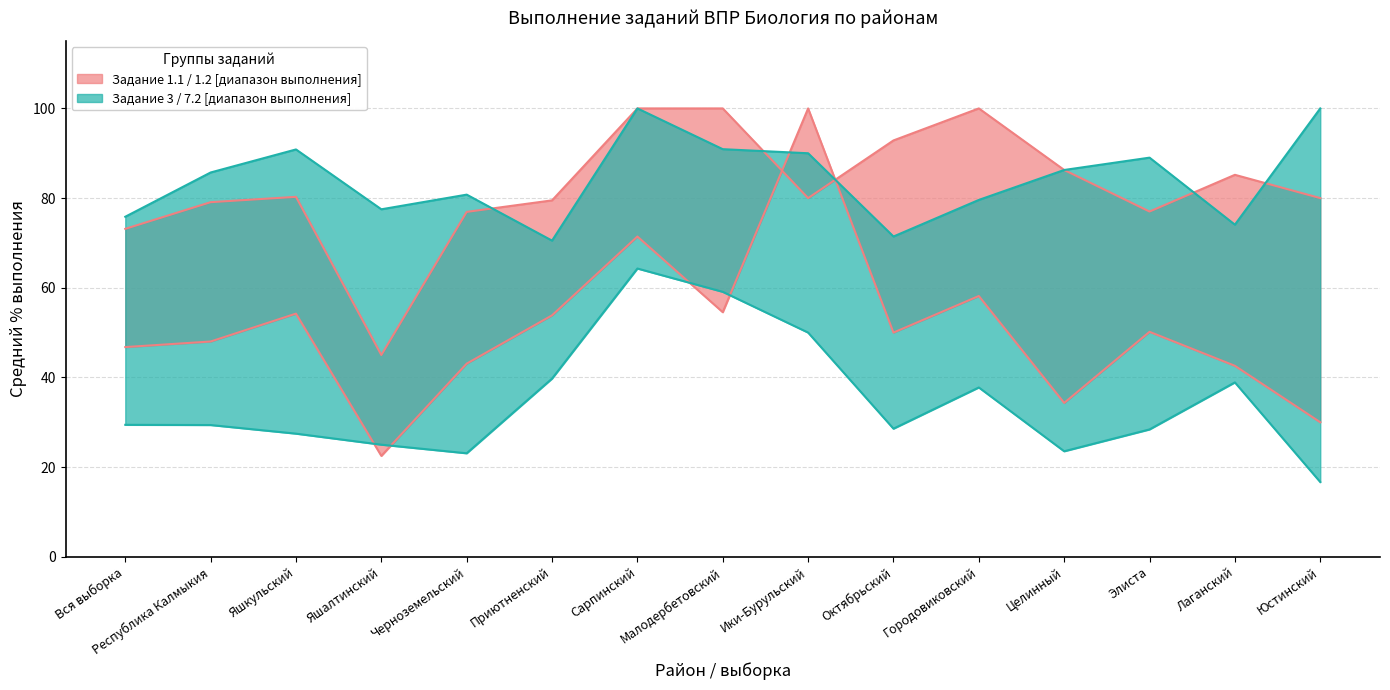

What is the total value across all series at Городовиковский?

275.5